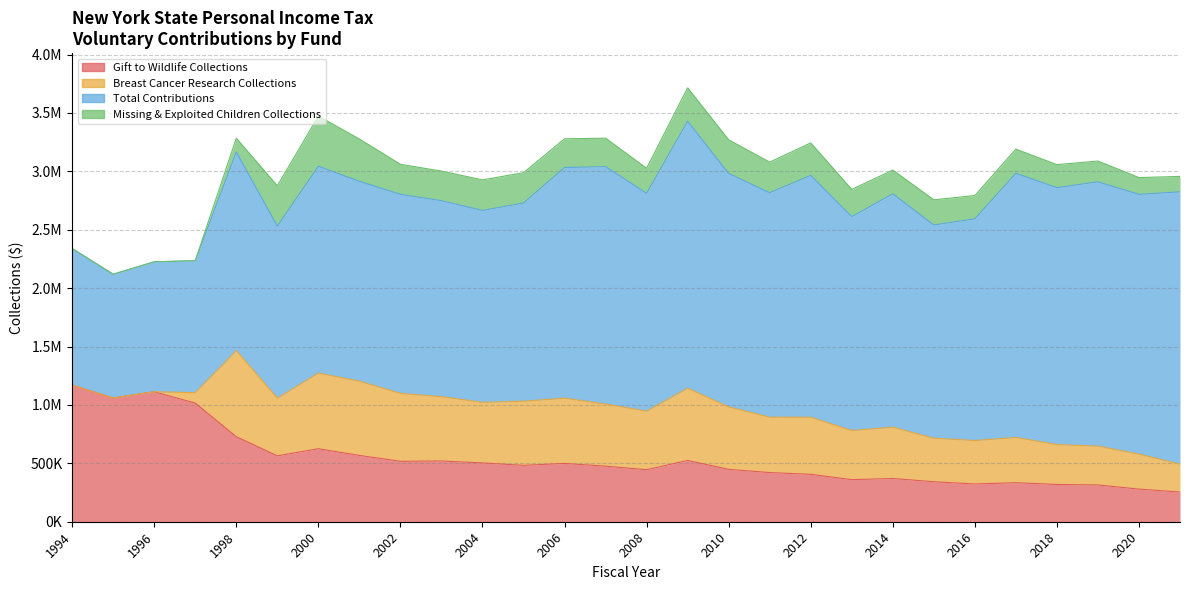

At which label is Total Contributions closest to 1695973?

2005